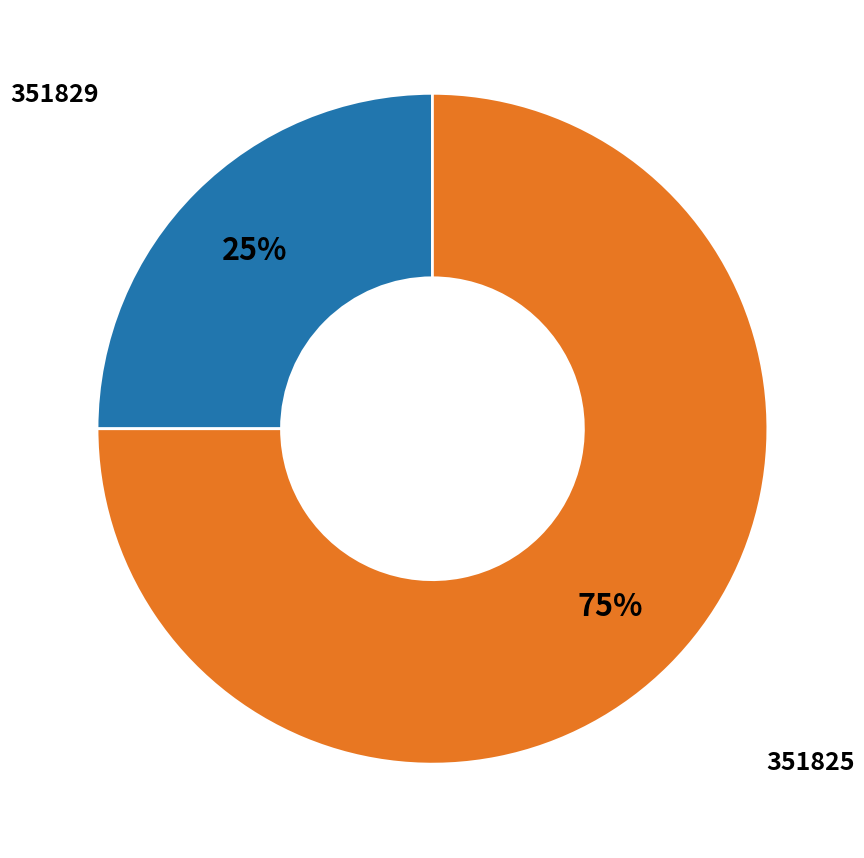

What is the majority slice?

351825